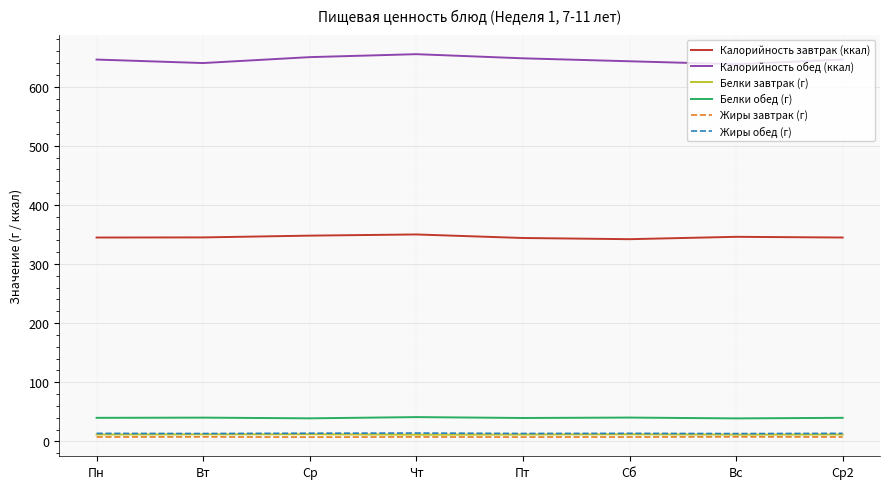

Which series has the widest spread of values?

Калорийность обед (ккал)